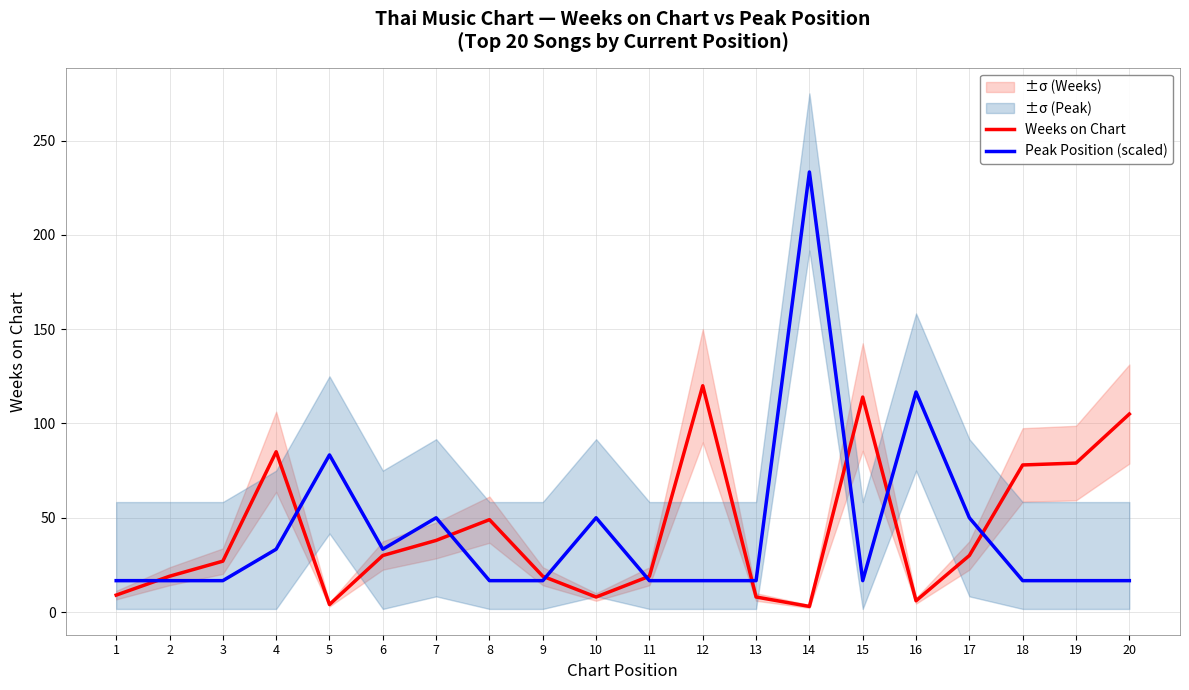

Where is Peak Position (scaled) nearest to the value 125?

16